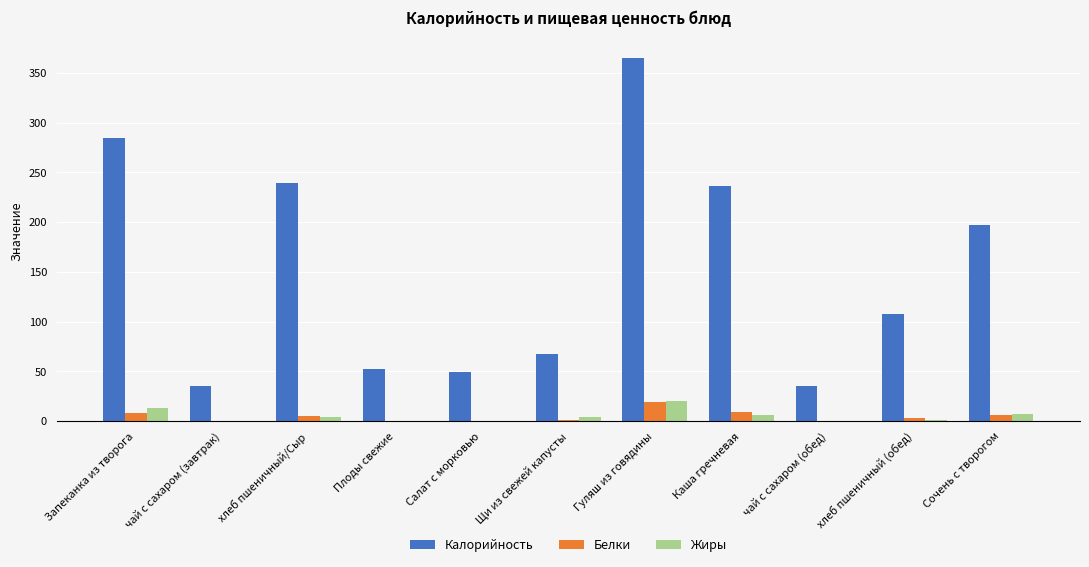

What is the maximum value shown in the chart?

365.0